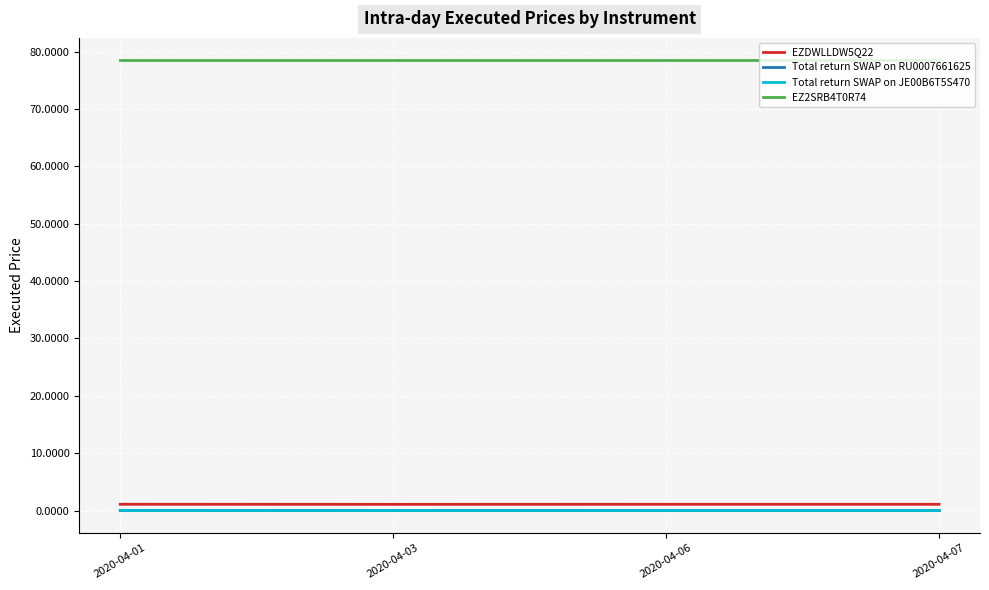

How many lines are shown in the chart?

4